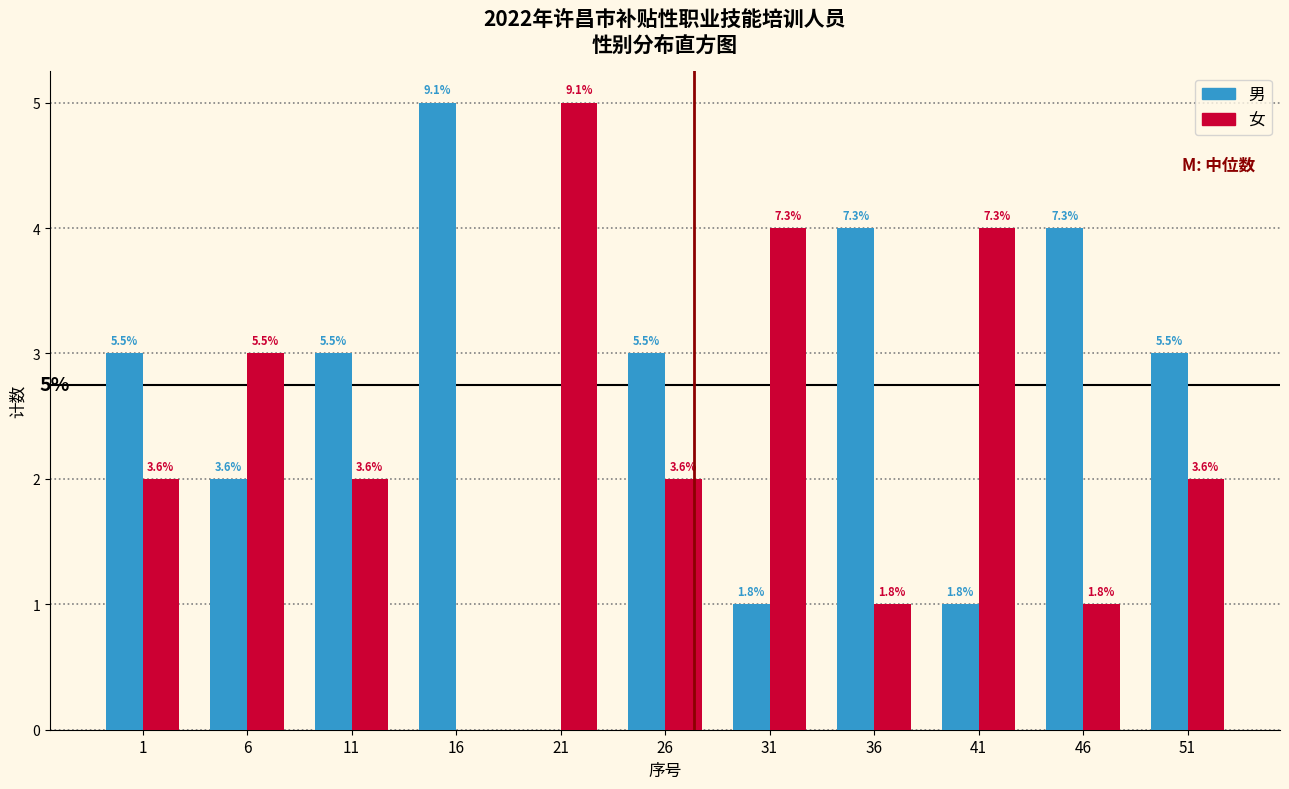

How many groups of bars are there?

11